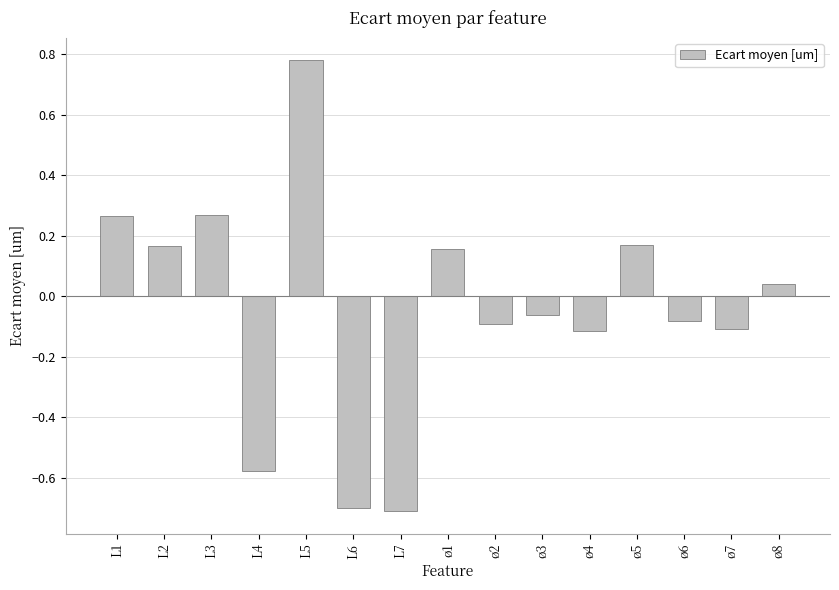

Between L4 and L2, which is larger?

L2